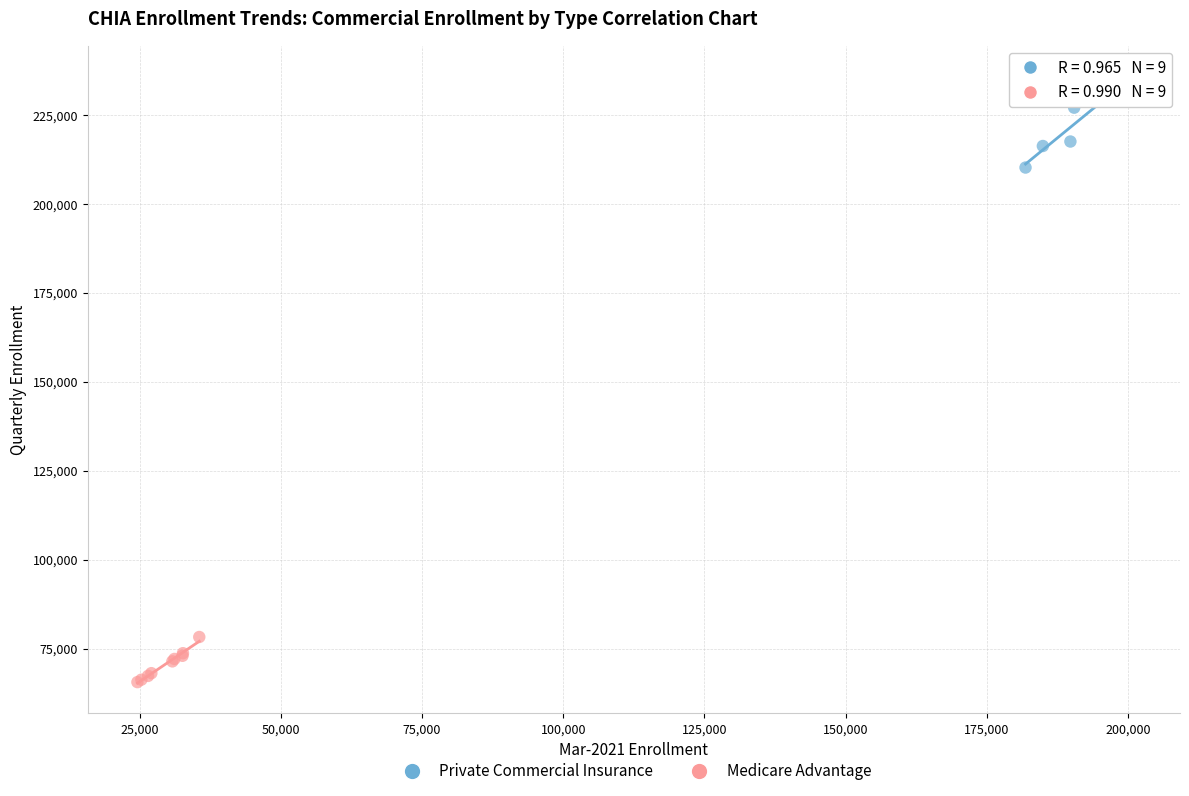

Which series has the largest Y range (max minus min)?

Private Commercial Insurance